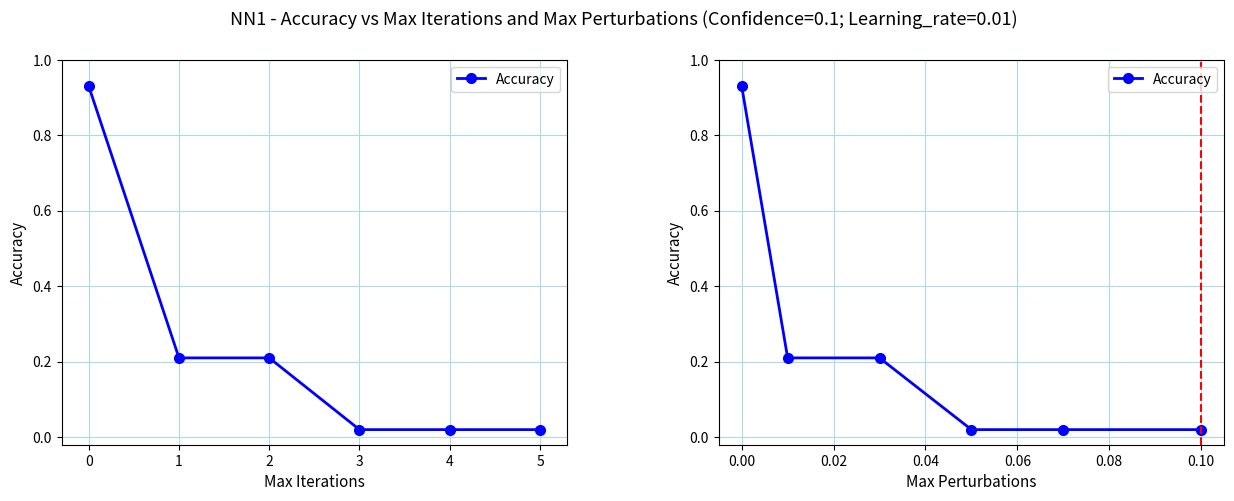

What is the change in value from −1 to 1?

-0.7